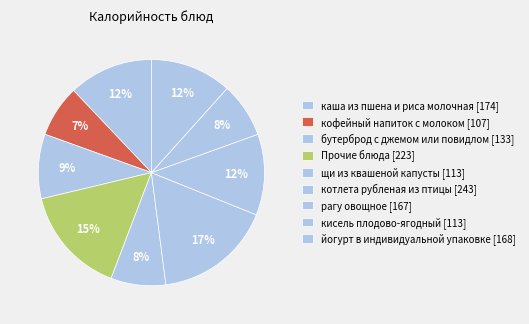

Count the number of slices in the pie.

9